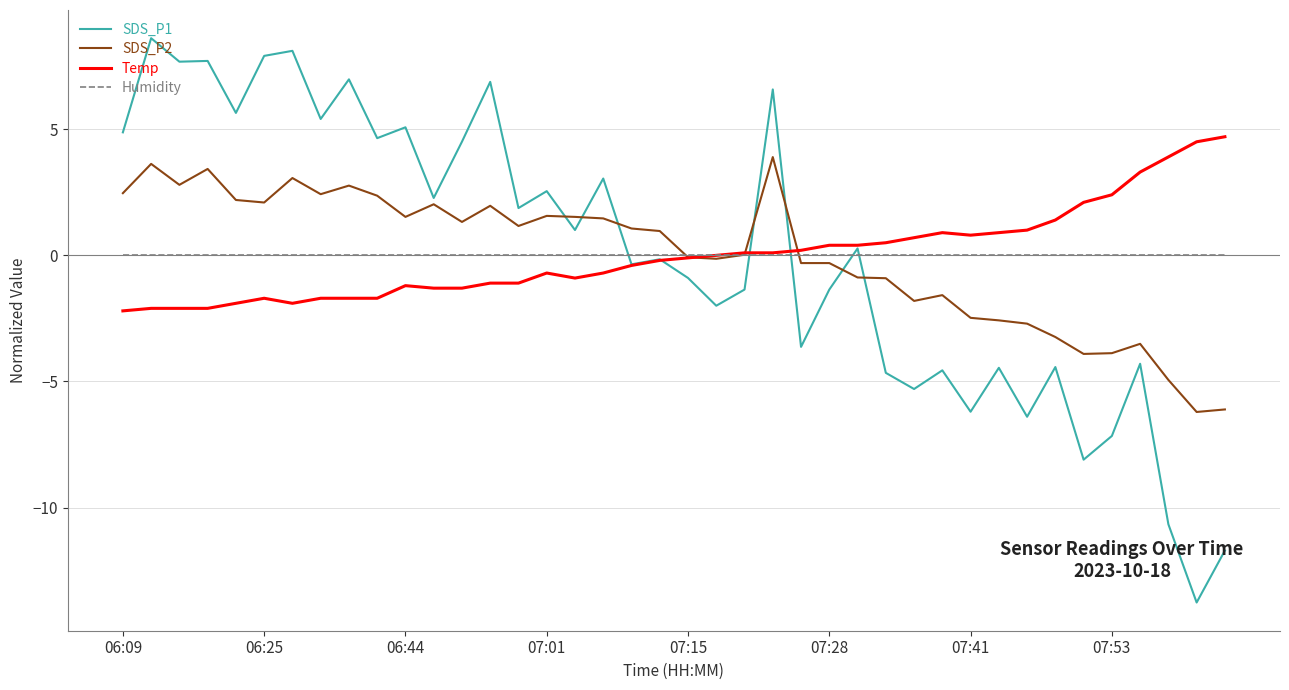

Does the chart have visible grid lines?

Yes